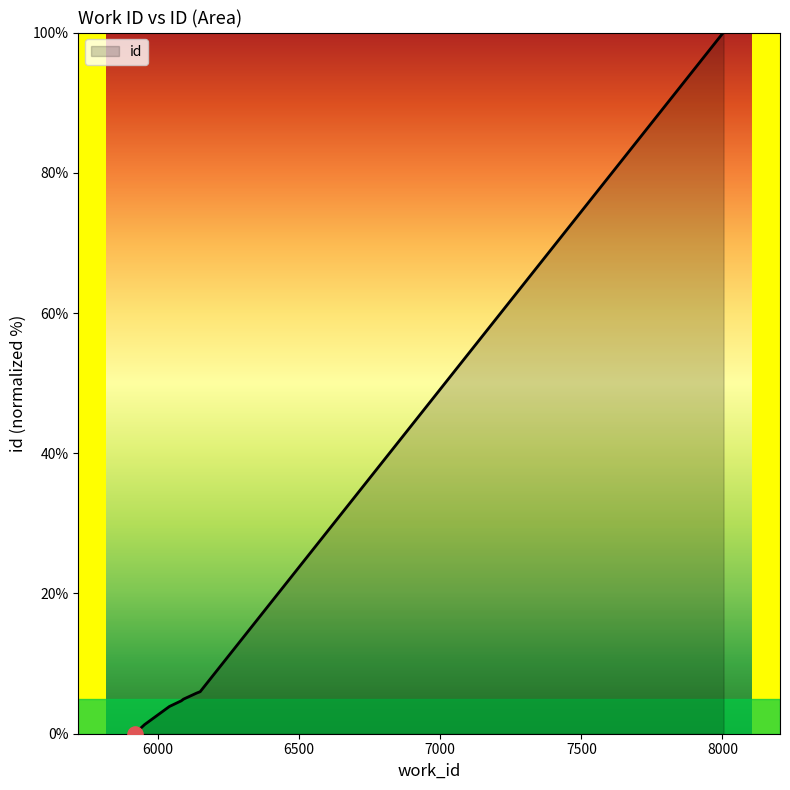

What is the greatest value displayed?

100.0